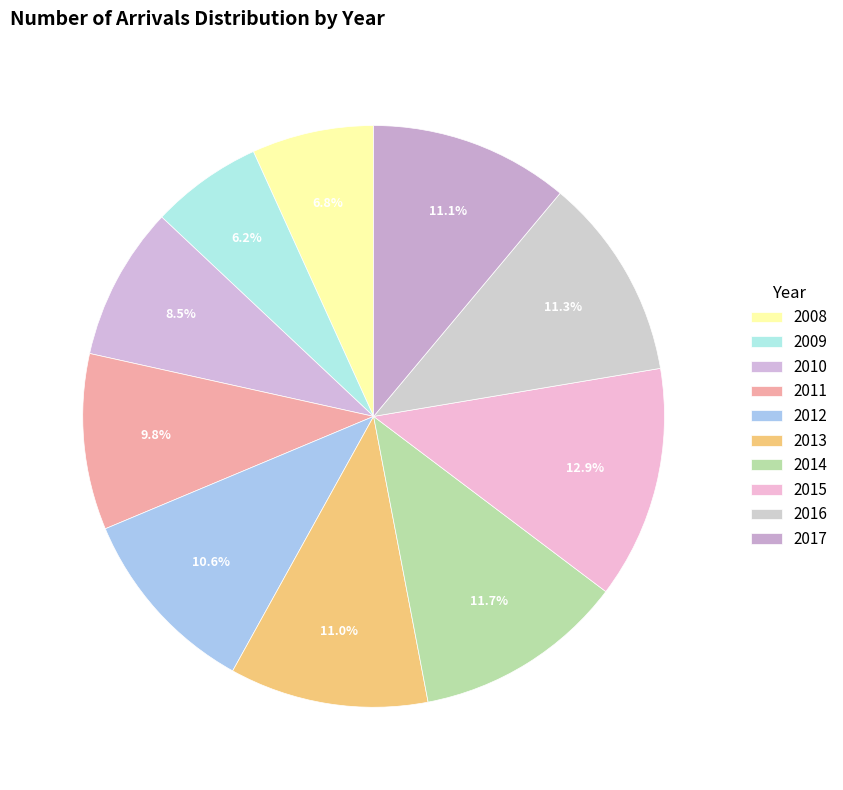

Count the number of slices in the pie.

10